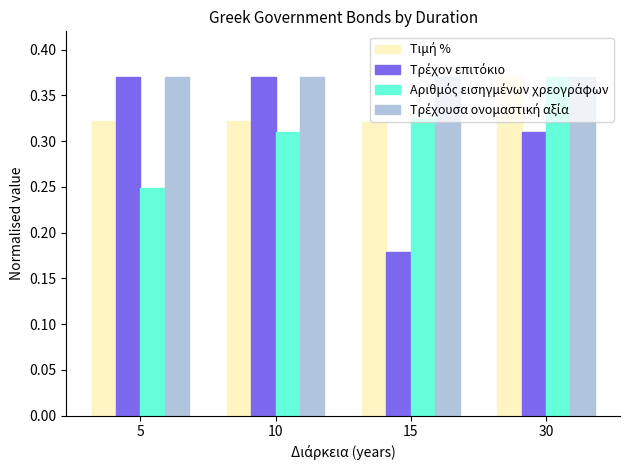

What is the total value across all series at 30?

1.4